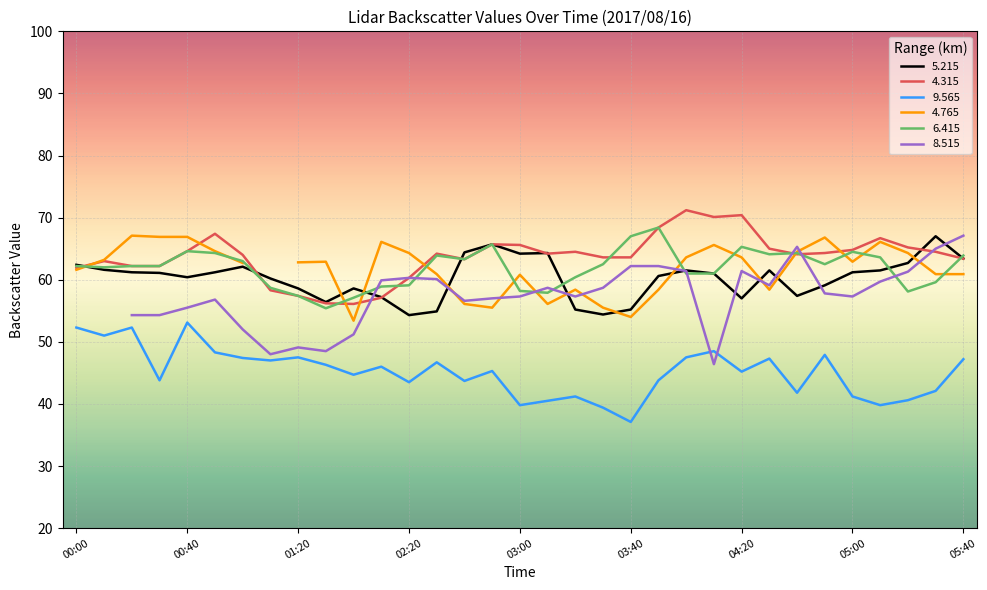

How many interior local peaks does the   4.315 series have?

8